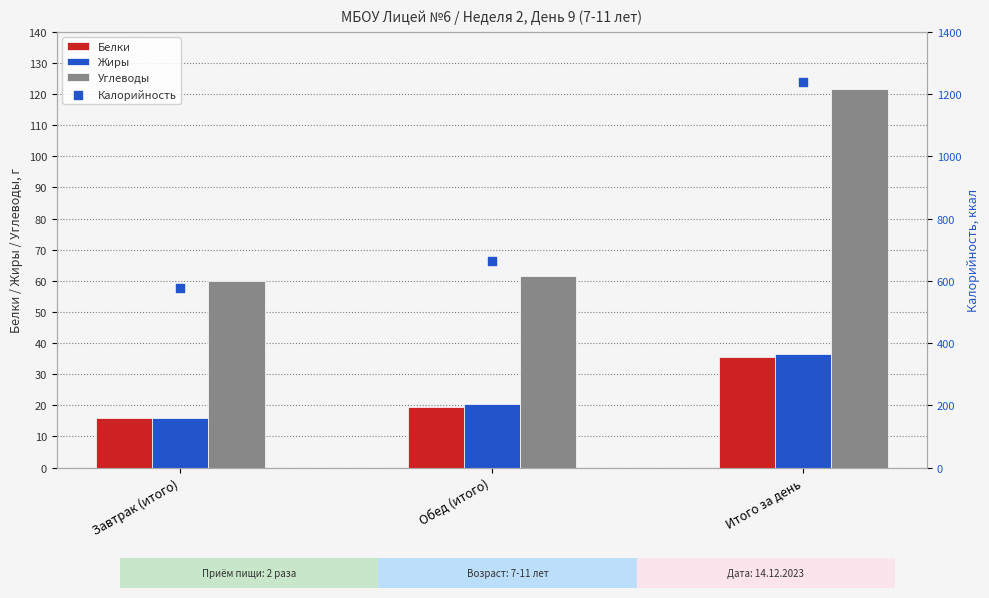

At how many categories does at least one series exceed 995?

1